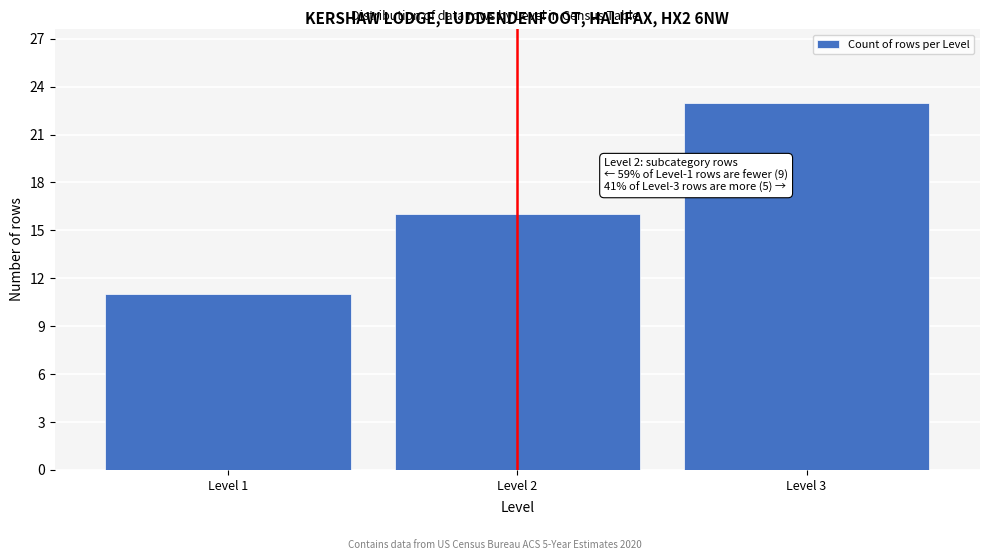

Reading left to right, list all the values displayed in this chart.

Level 1=11	Level 2=16	Level 3=23